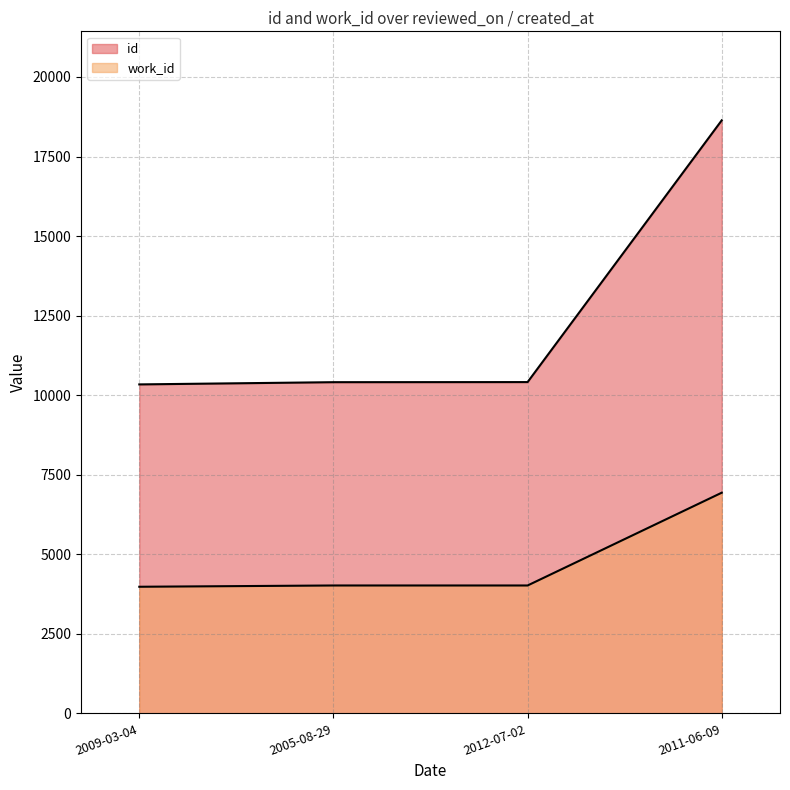

The work_id series shows 6936 at 2011-06-09. True or false?

True